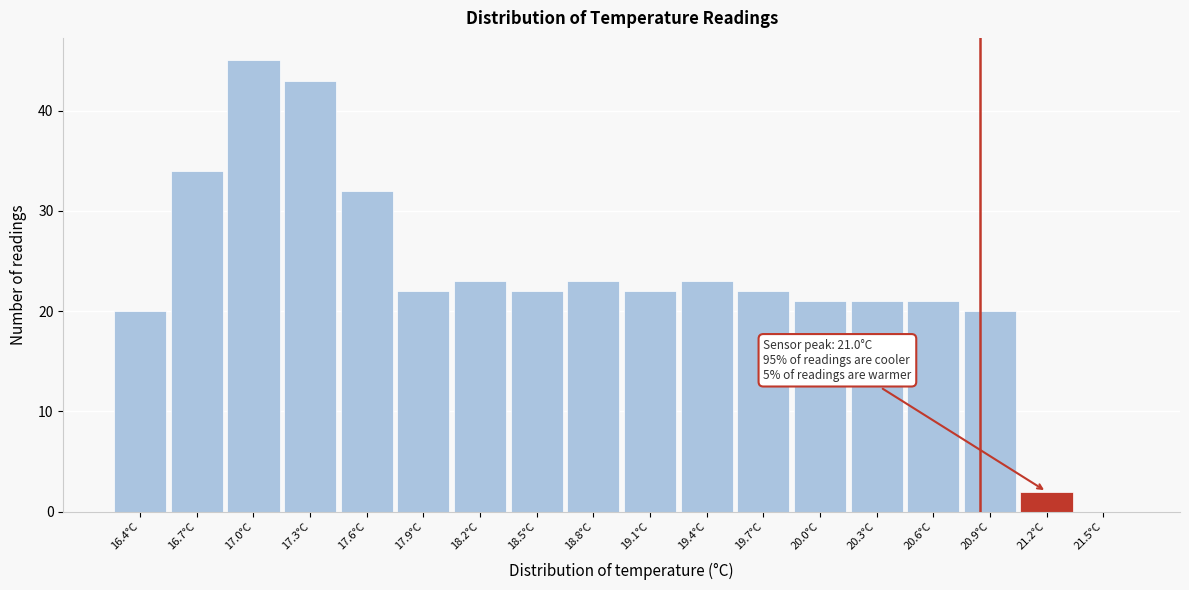

Reading left to right, list all the values displayed in this chart.

16.4°C=20	16.7°C=34	17.0°C=45	17.3°C=43	17.6°C=32	17.9°C=22	18.2°C=23	18.5°C=22	18.8°C=23	19.1°C=22	19.4°C=23	19.7°C=22	20.0°C=21	20.3°C=21	20.6°C=21	20.9°C=20	21.2°C=2	21.5°C=0